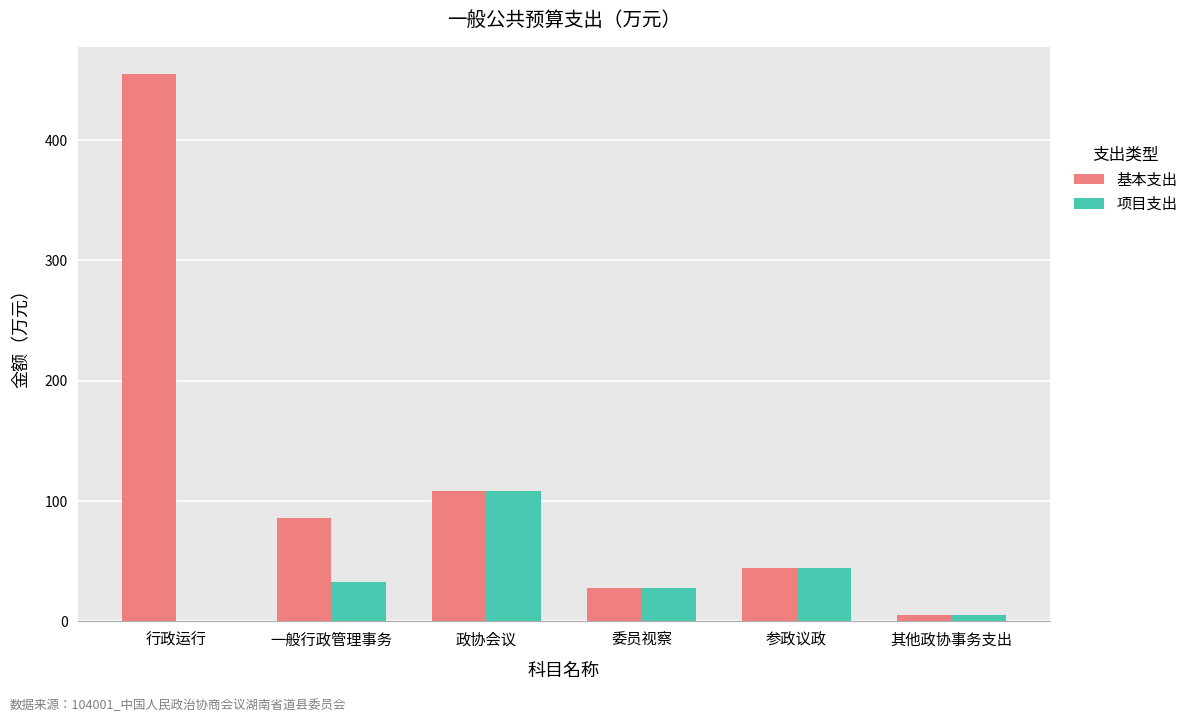

Is the value of 项目支出 at 政协会议 greater than the value of 基本支出 at 委员视察?

Yes